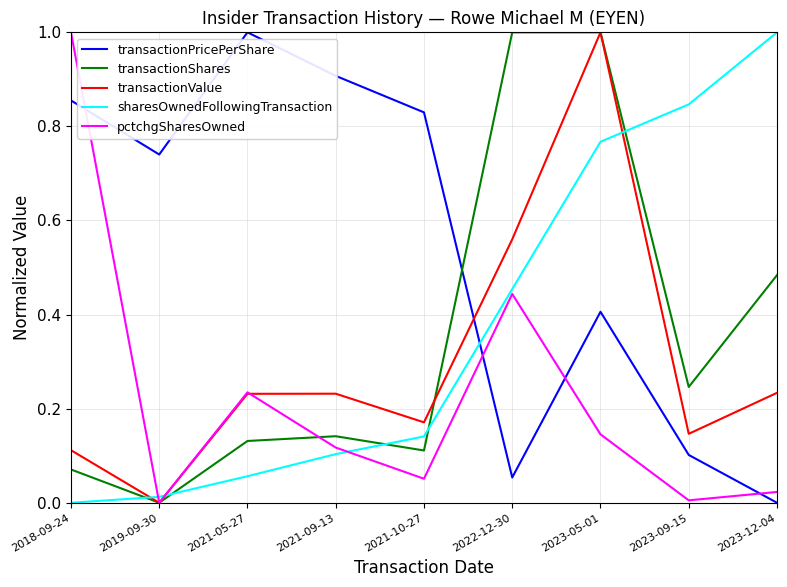

Count the number of data series in this chart.

5